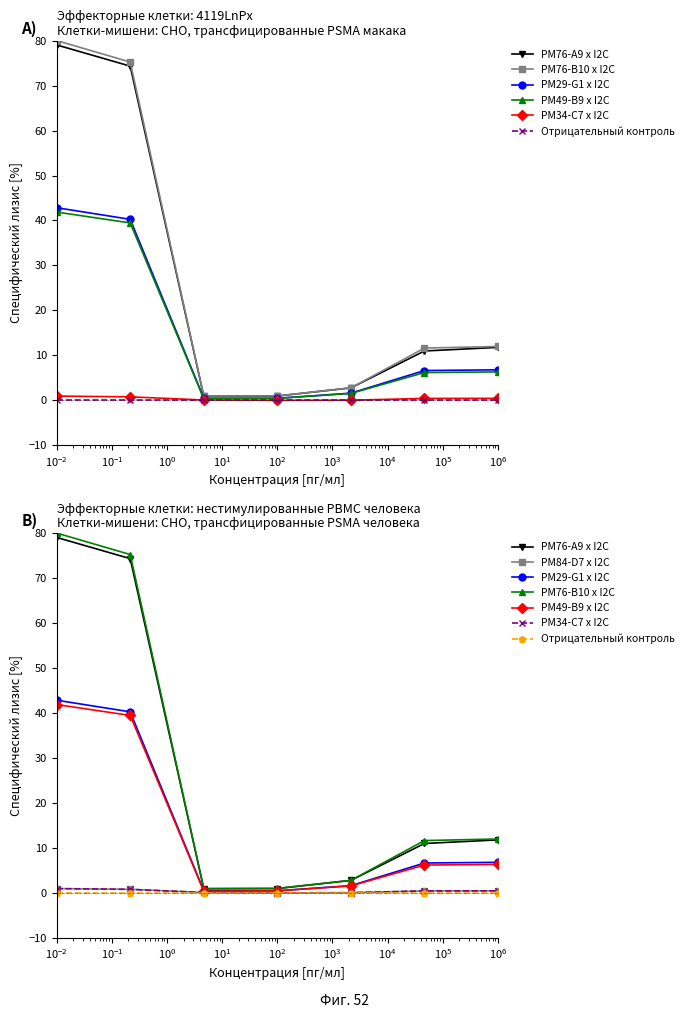

What is the difference between the maximum and minimum values in the PM29-G1 x I2C series?

42.4